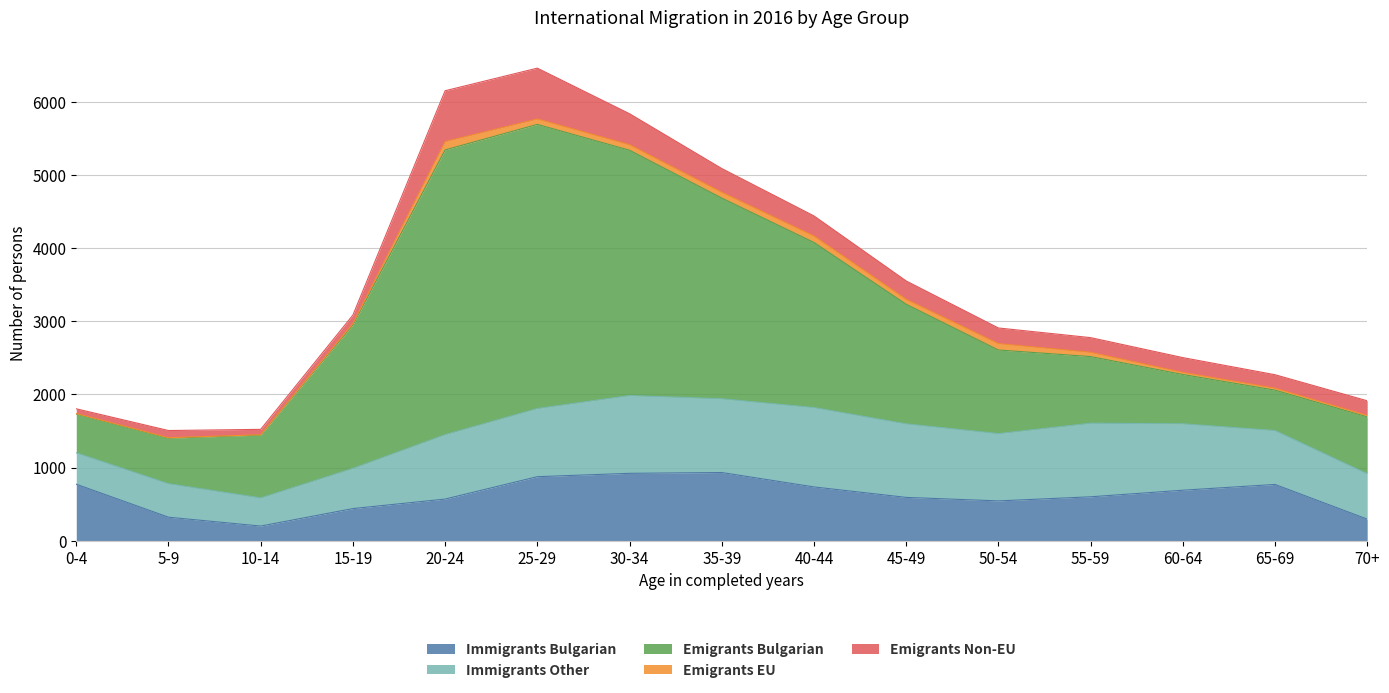

Which series has the largest range (max minus min)?

Emigrants Bulgarian